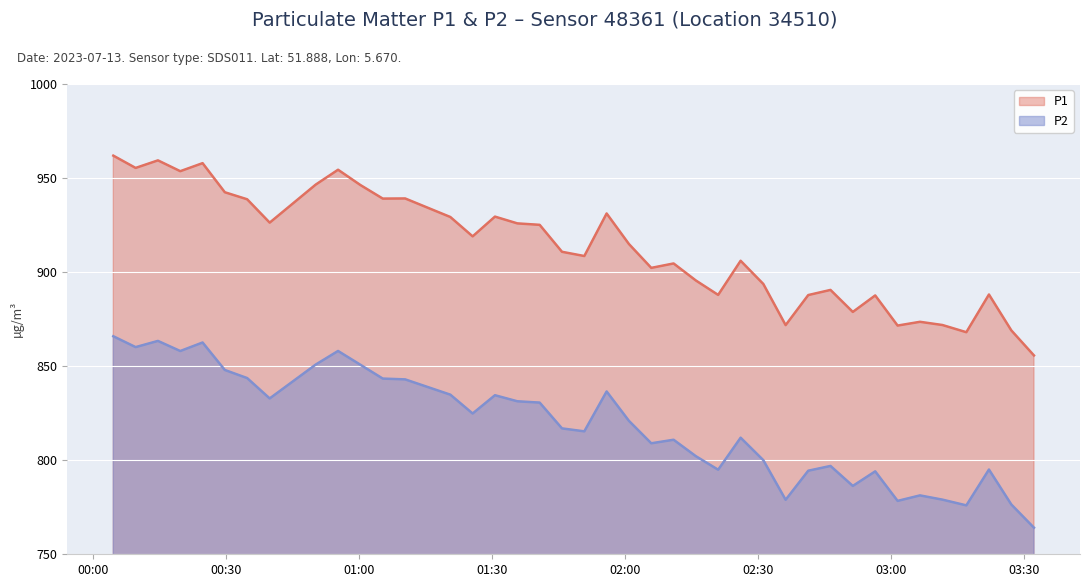

List the series in order of their overall mean, lowest first.

P2, P1